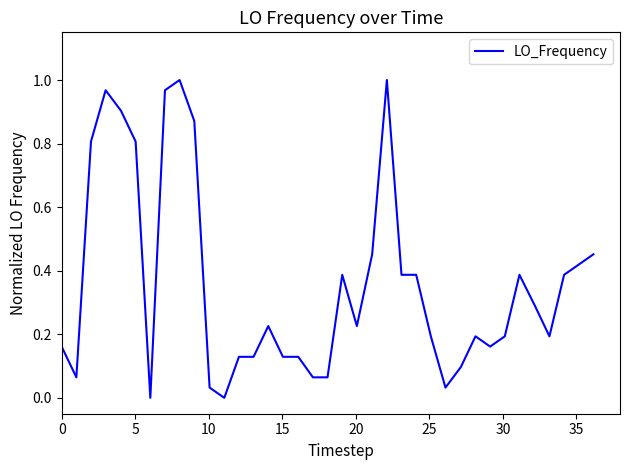

Does the chart have visible grid lines?

No